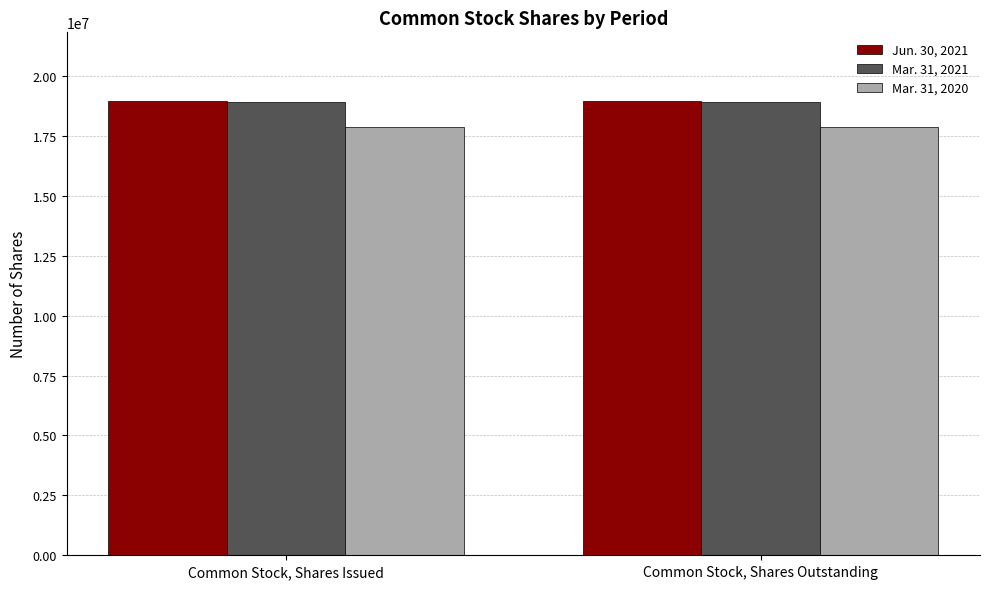

What is the smallest value displayed?

17870261